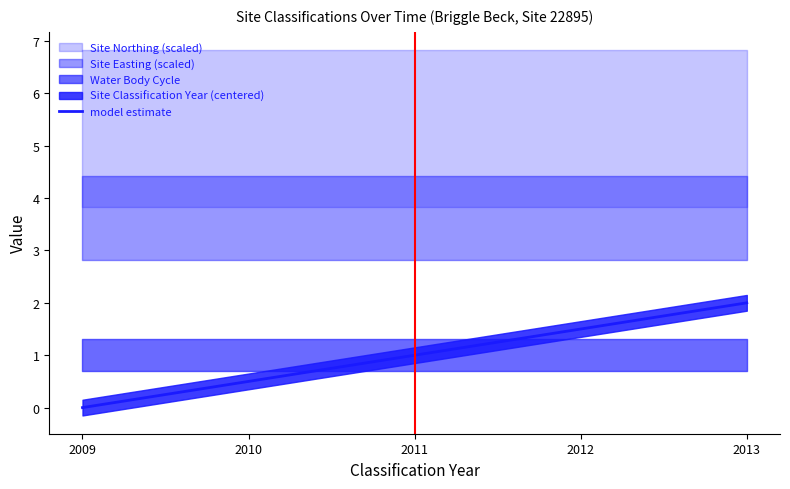

How many lines are shown in the chart?

1